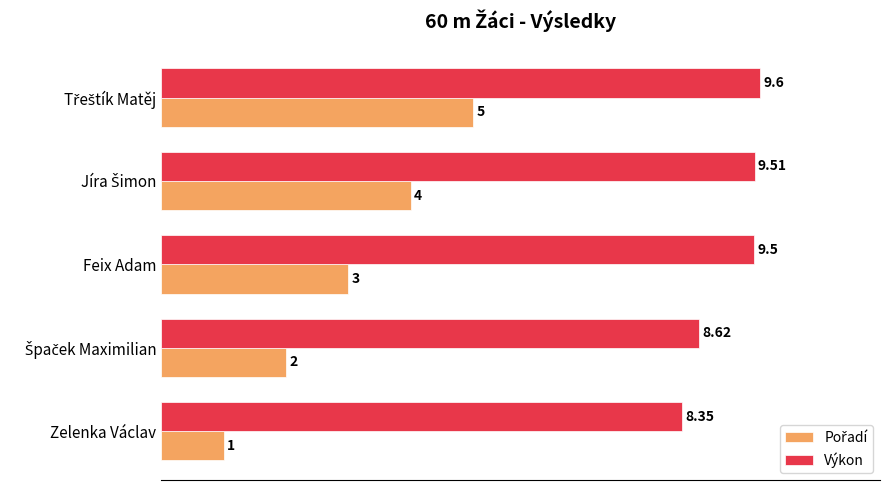

What is the difference between the maximum and second lowest values in the Výkon series?

1.0